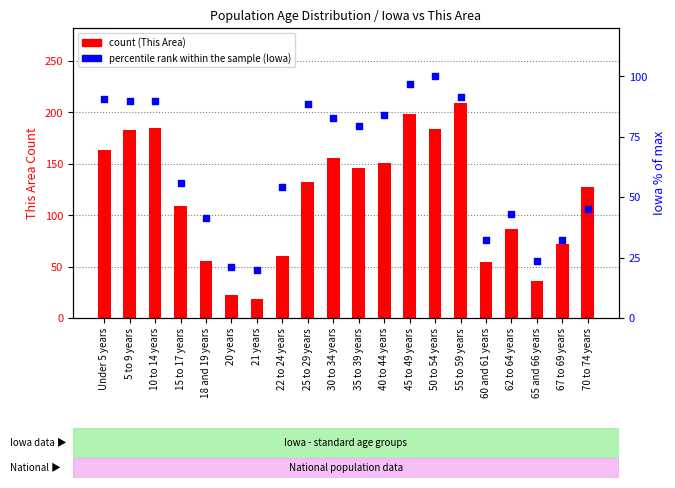

What is the total value across all series at 60 and 61 years?

86.3